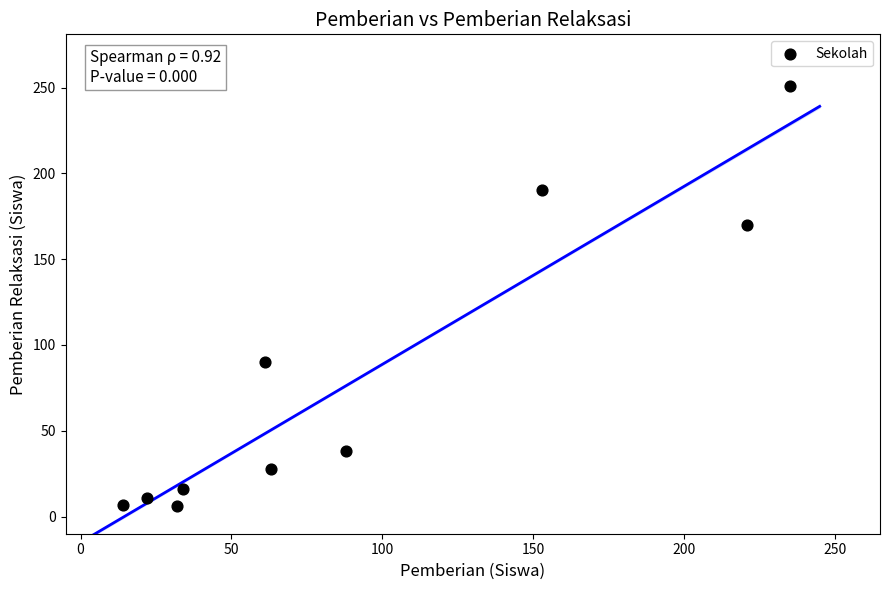

What is the range of X values (max minus min)?

221